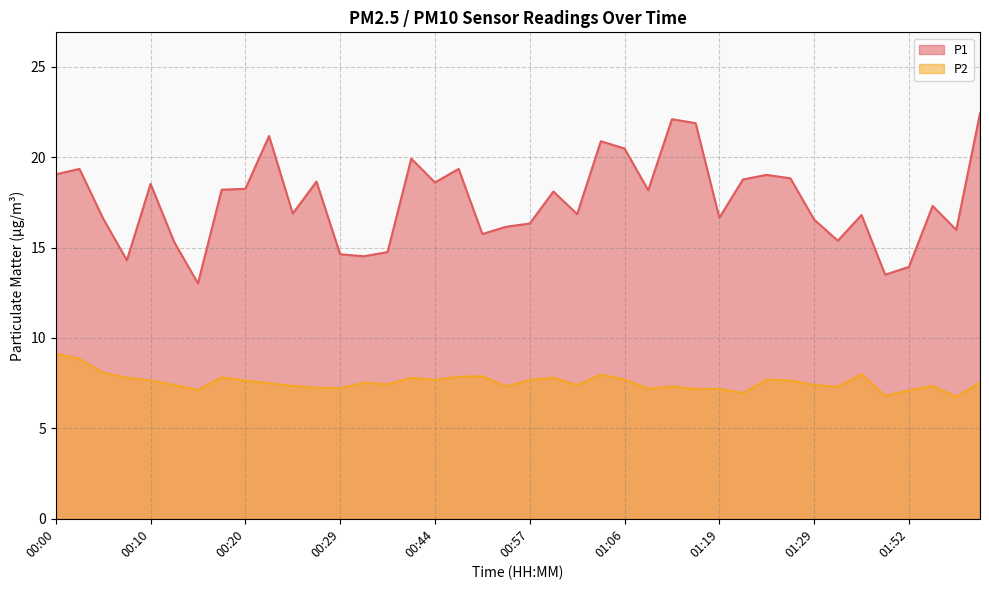

At which label does P1 reach its minimum?

00:14